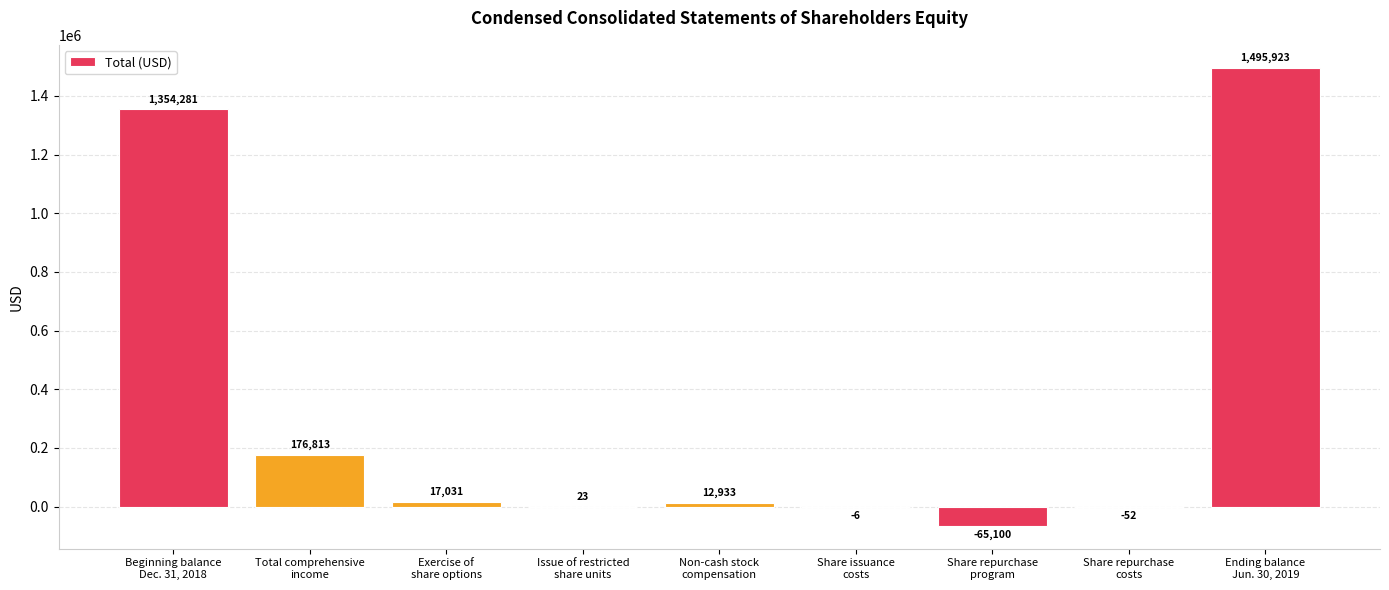

Where does the data first go above 12933?

Beginning balance
Dec. 31, 2018